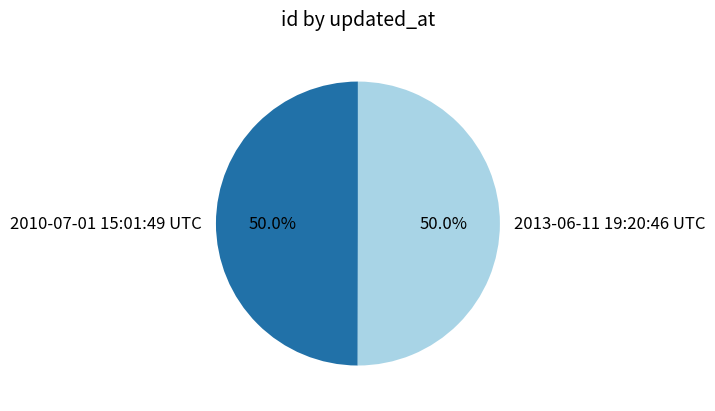

How many segments does this pie chart have?

2